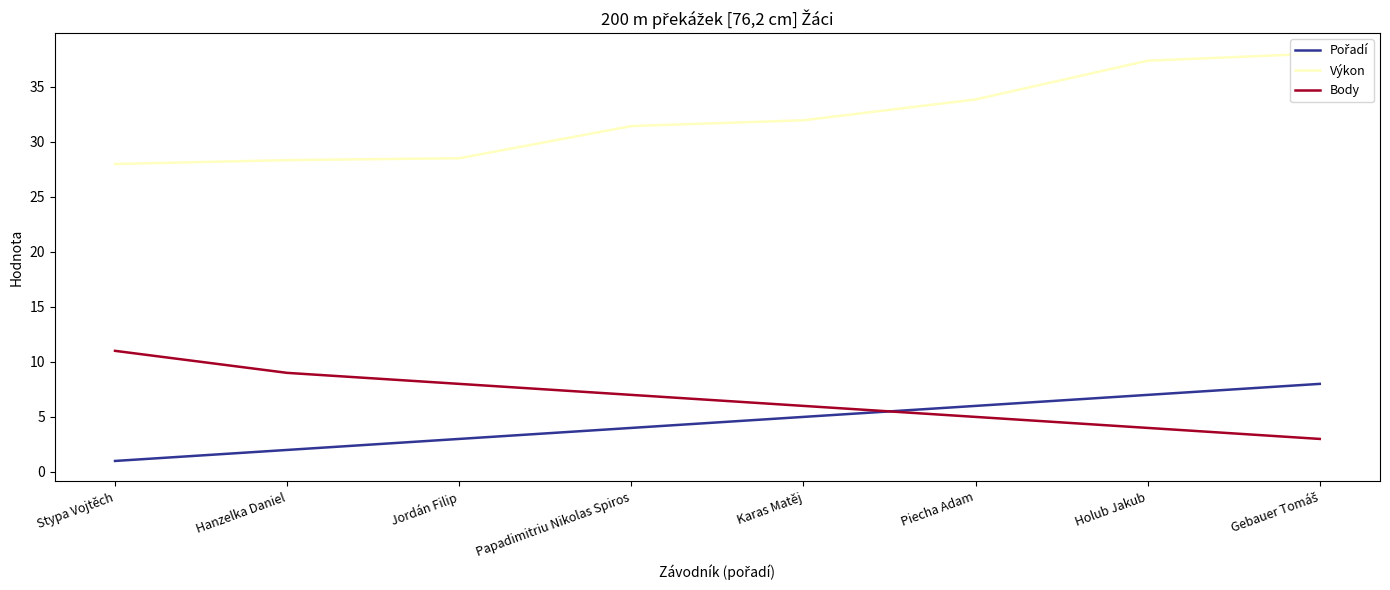

Does the chart have visible grid lines?

No